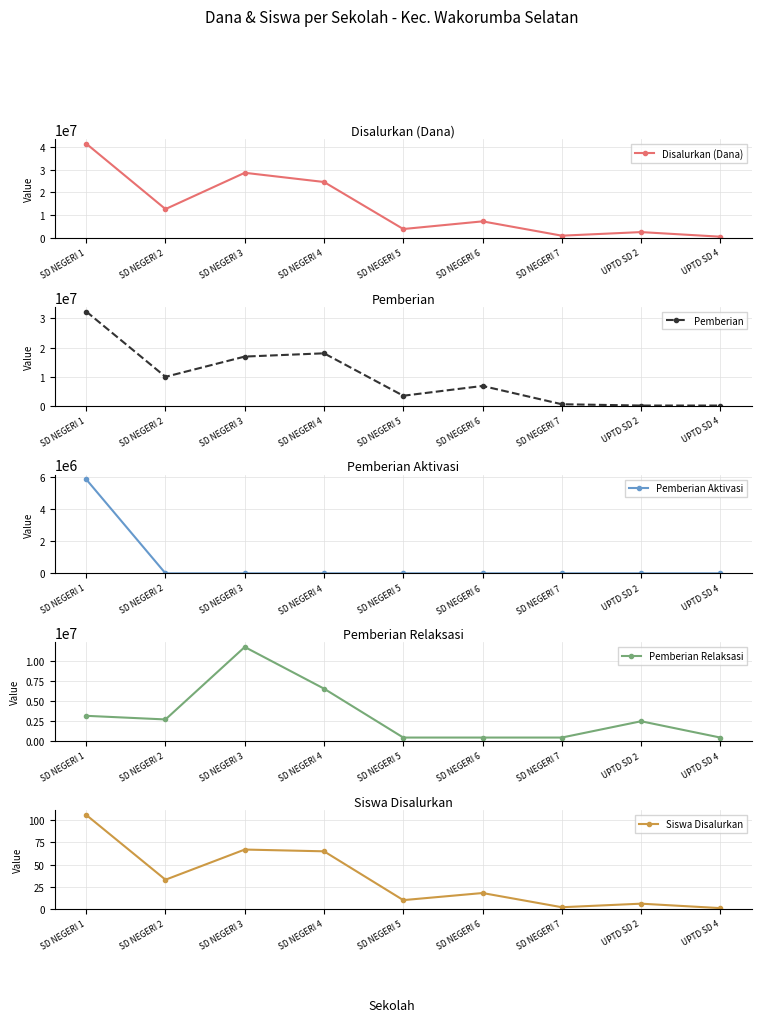

The Pemberian Aktivasi series shows -3414101 at SD NEGERI 2. True or false?

False